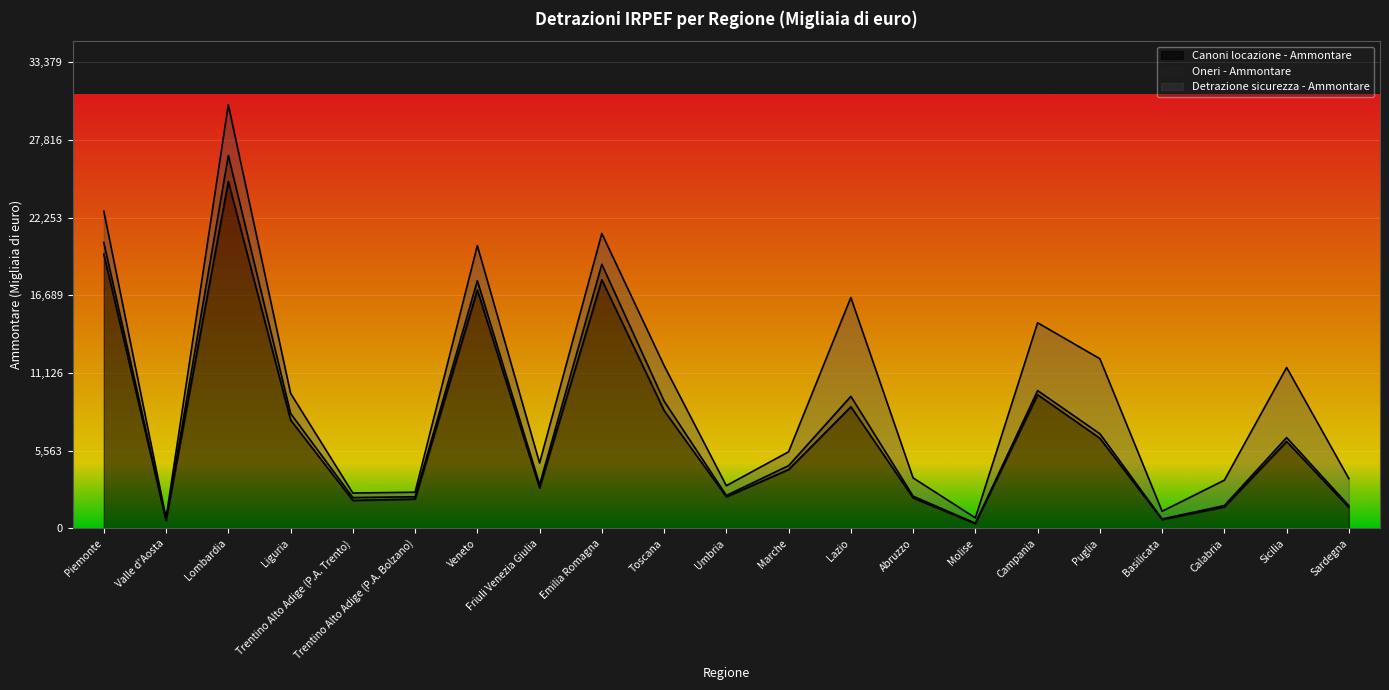

What is the spread (max minus min) of values at Umbria?

2172